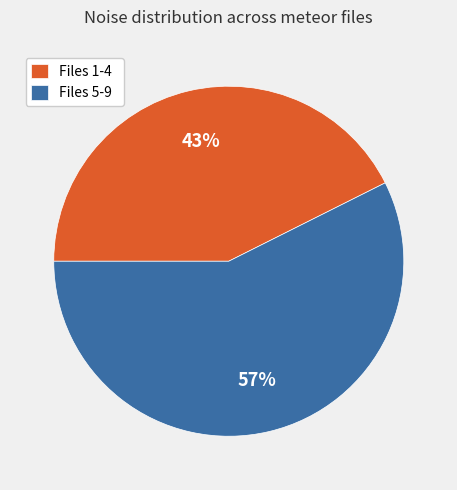

Count the number of slices in the pie.

2